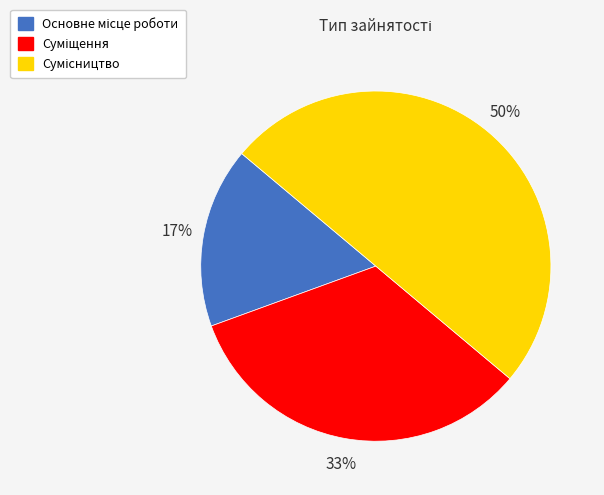

To the nearest percent, what is the average slice percentage?

33%